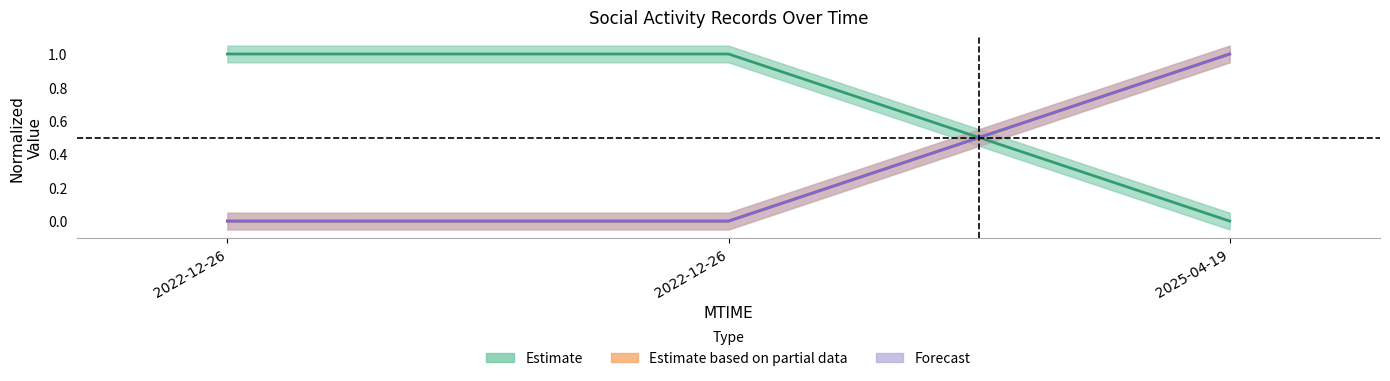

Which series has the largest total across all categories?

EID